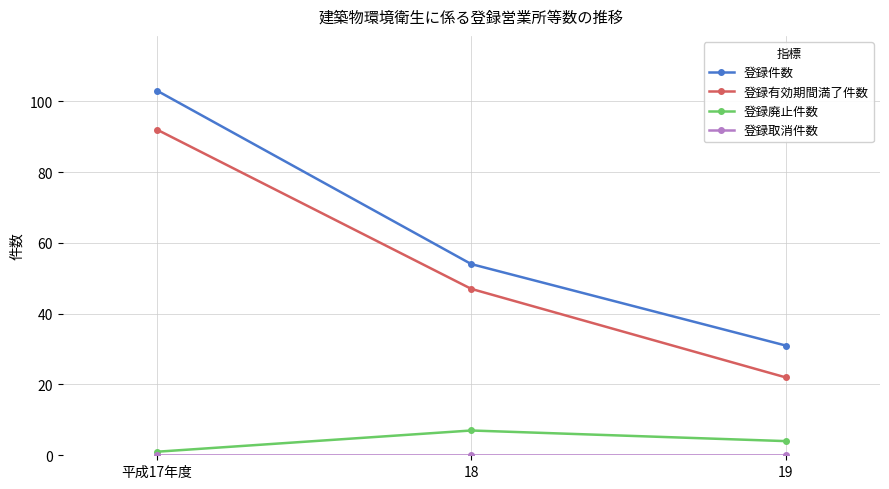

True or false: 登録件数 has a value of 31 at 19.

True